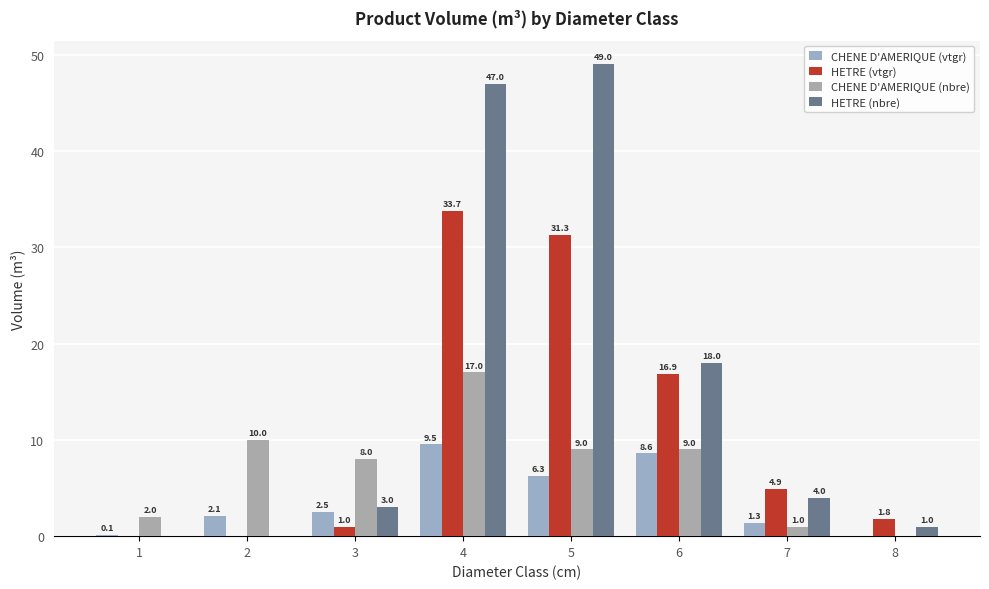

Read the HETRE (vtgr) value at 4.

33.7